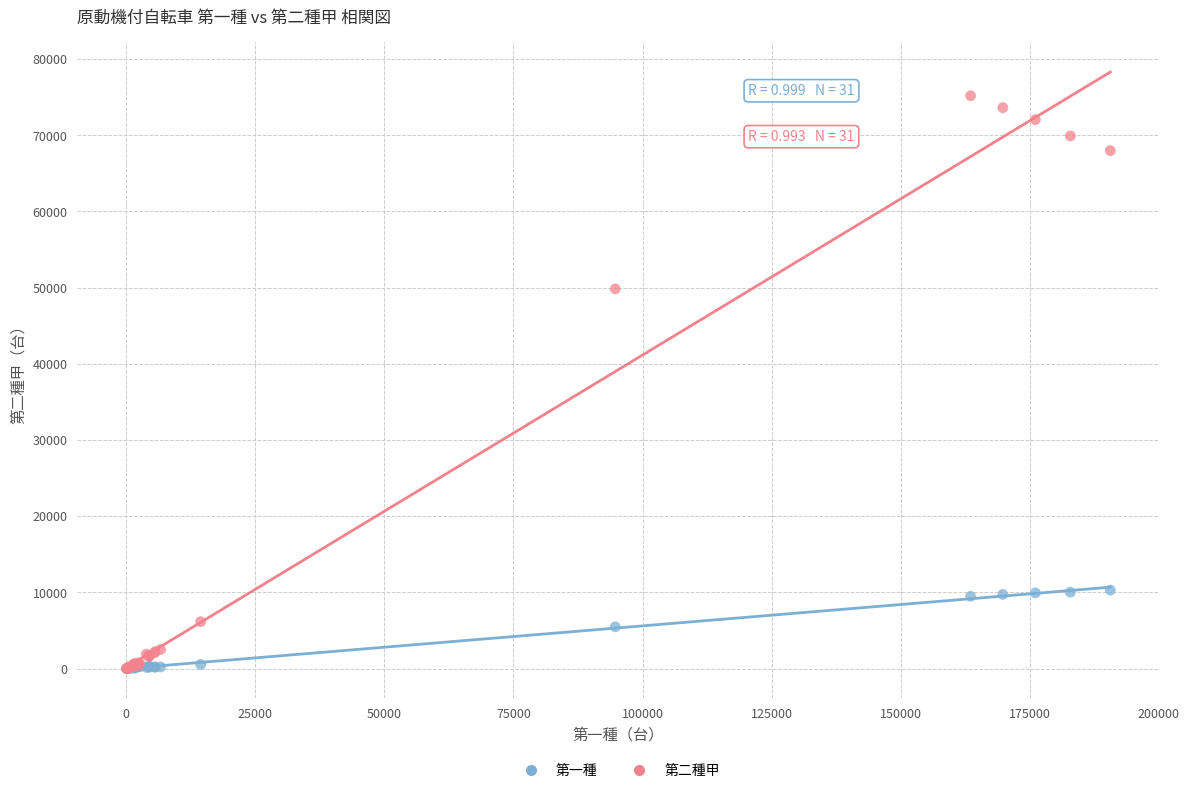

In the 第二種甲 series, what Y value is closest to 37603?

49844